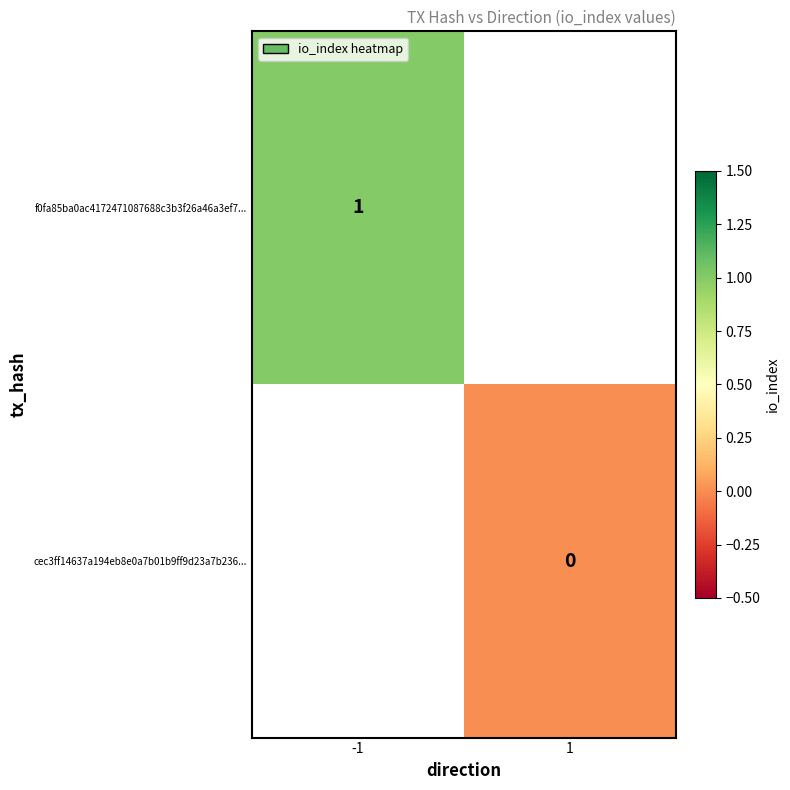

How many distinct data groups are displayed?

2